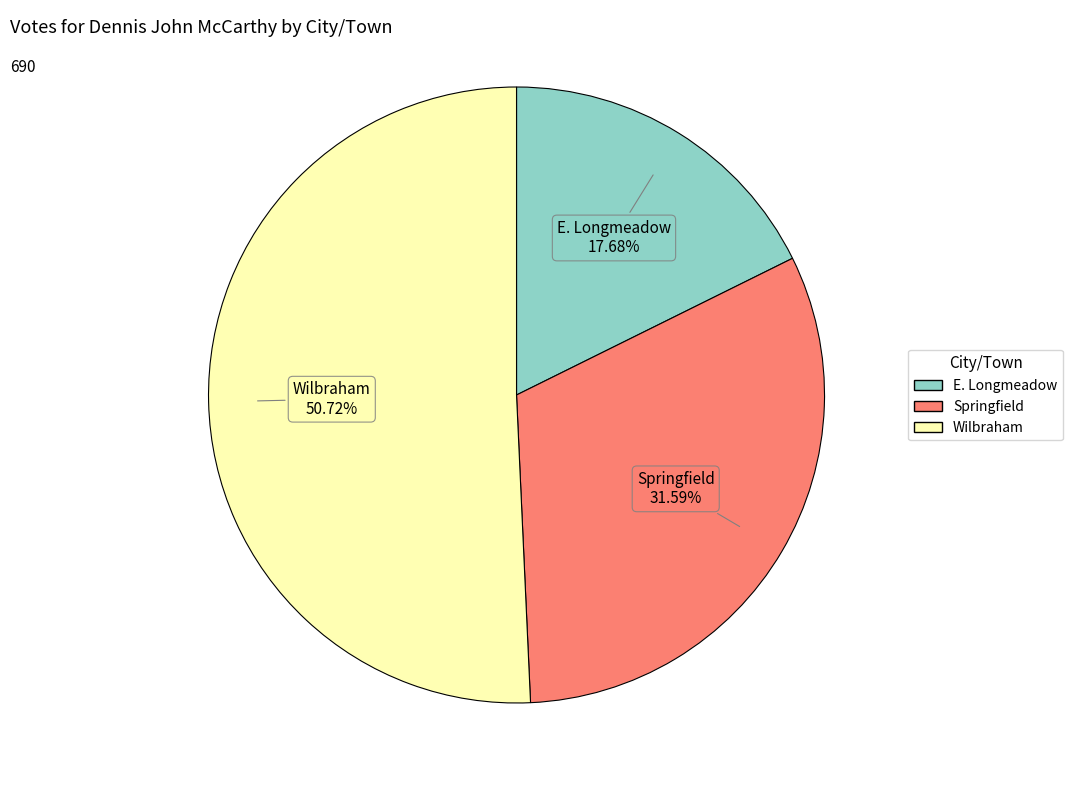

True or false: E. Longmeadow accounts for 29% of the total.

False